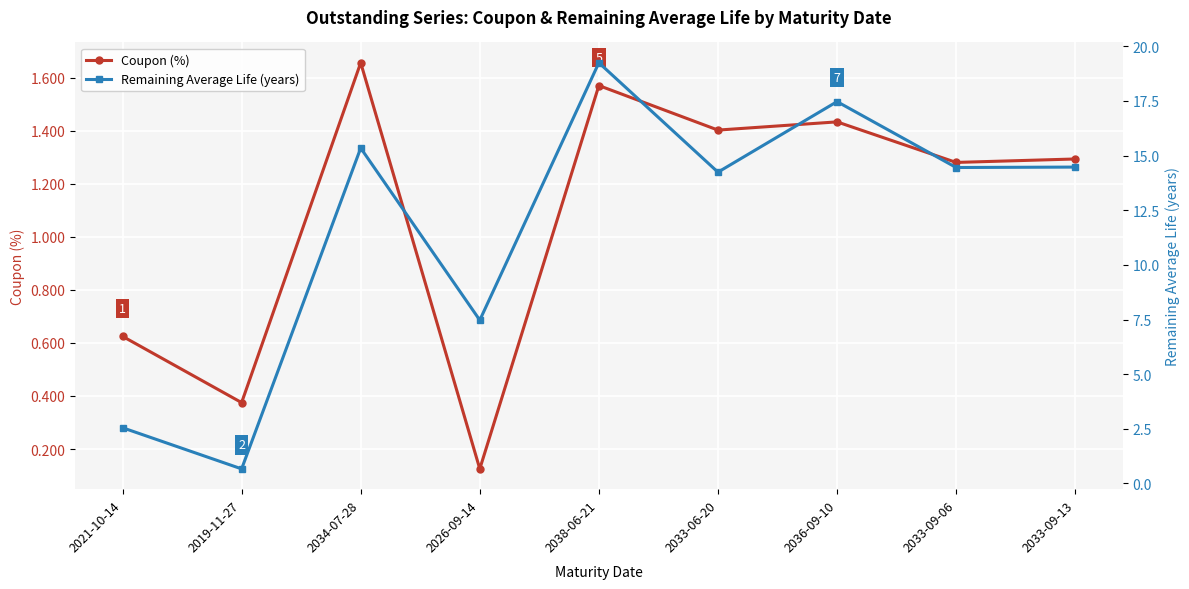

What is the label of the 4th point from the right?

2033-06-20